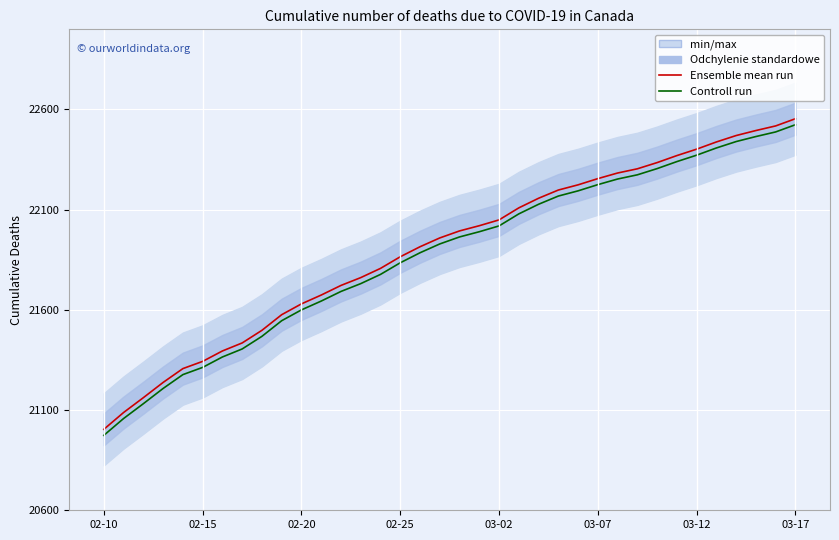

Which category has the lowest value in the Controll run series?

02-10